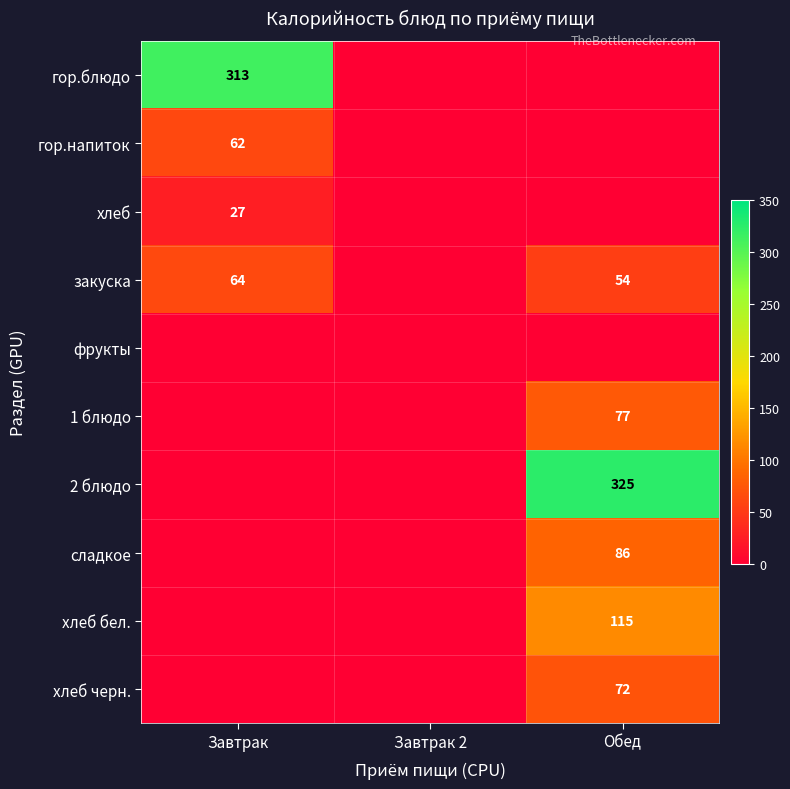

True or false: сладкое has a value of 86 at Обед.

True